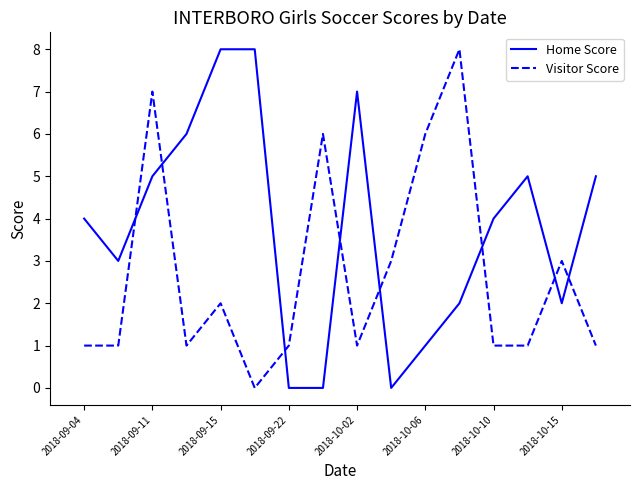

Reading left to right, what are all the values shown in this chart?

Home Score: 4	3	5	6	8	8	0	0	7	0	1	2	4	5	2	5
Visitor Score: 1	1	7	1	2	0	1	6	1	3	6	8	1	1	3	1